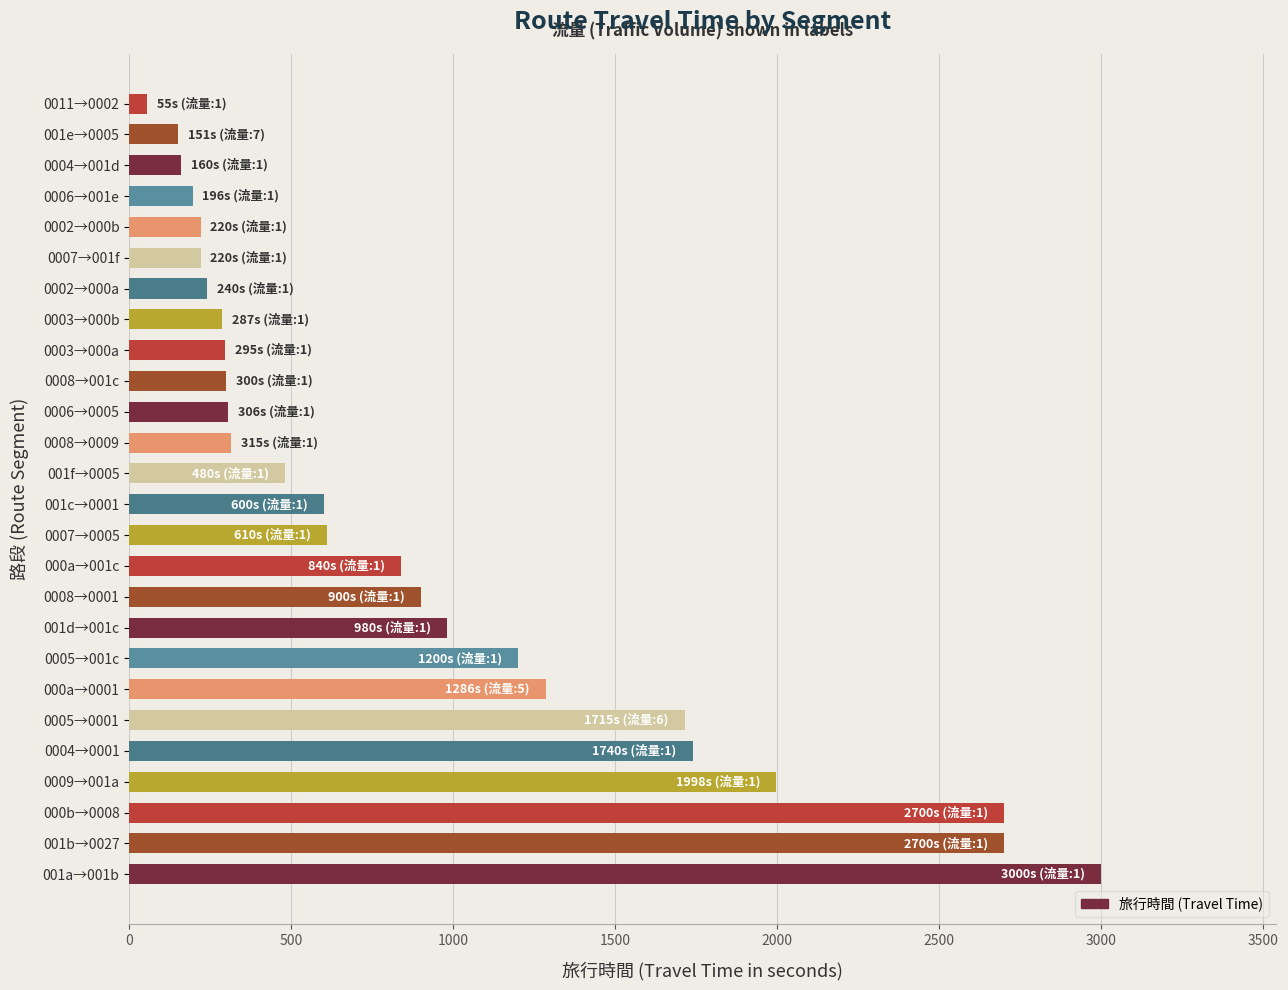

How many bars are there in total?

26